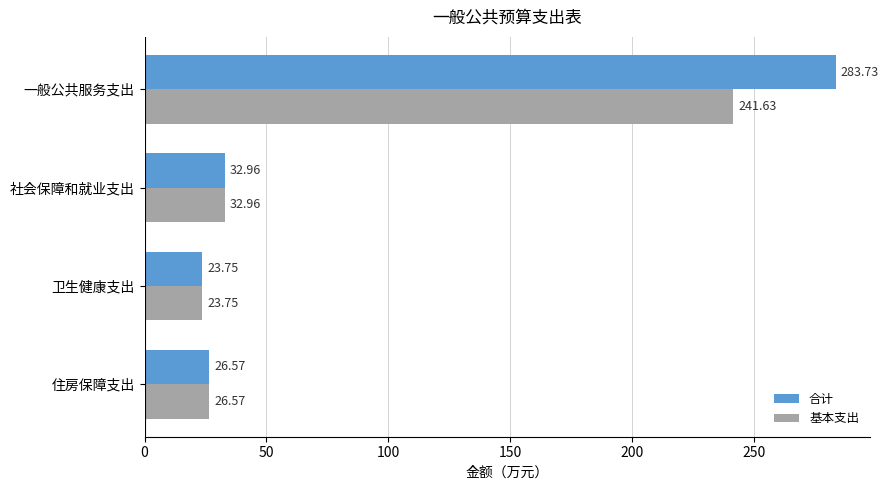

Which series has the largest total across all categories?

合计